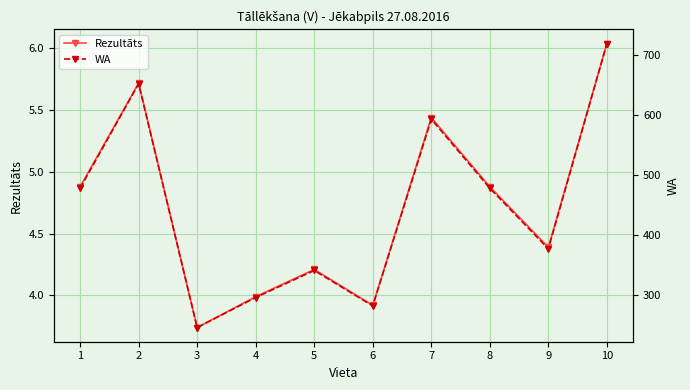

Where does the WA series first go above 478?

2